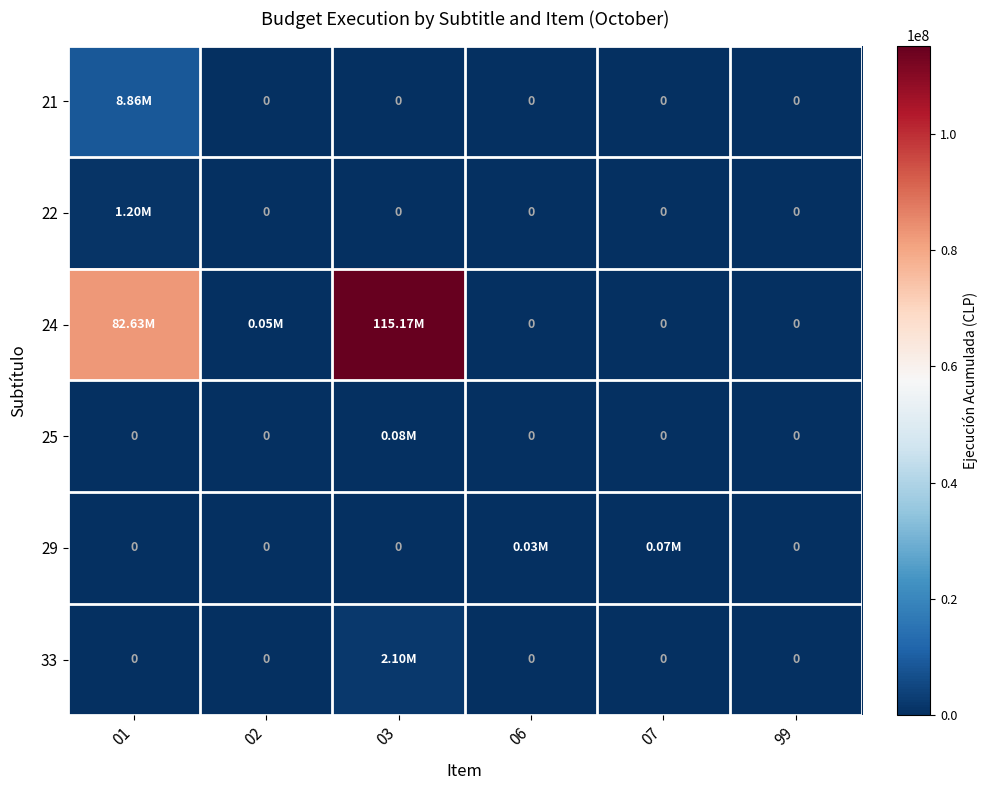

Is it true that 33 equals 0 at 07?

True